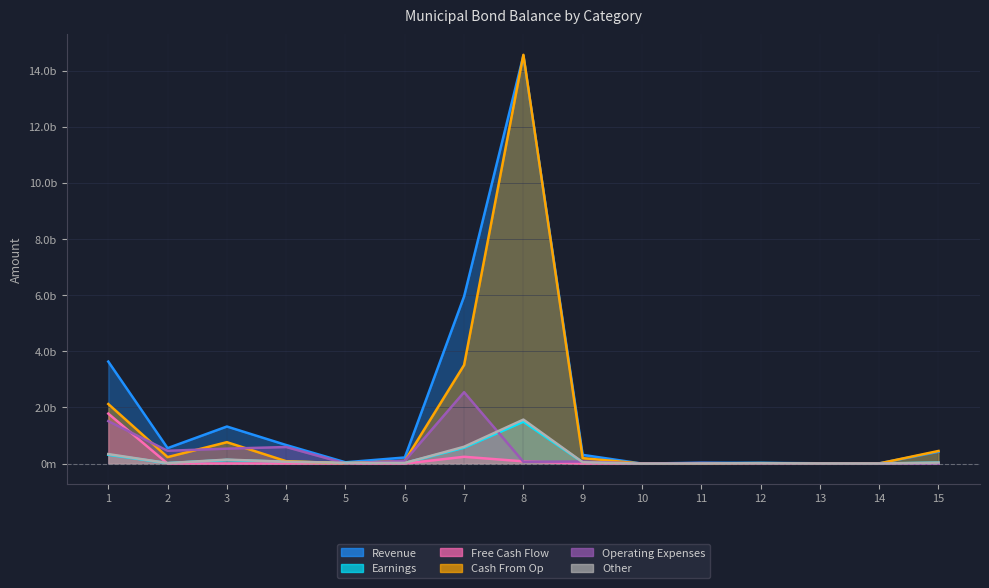

What is the value of the Operating Expenses (col_22) point at the 2nd from the left?

456396947